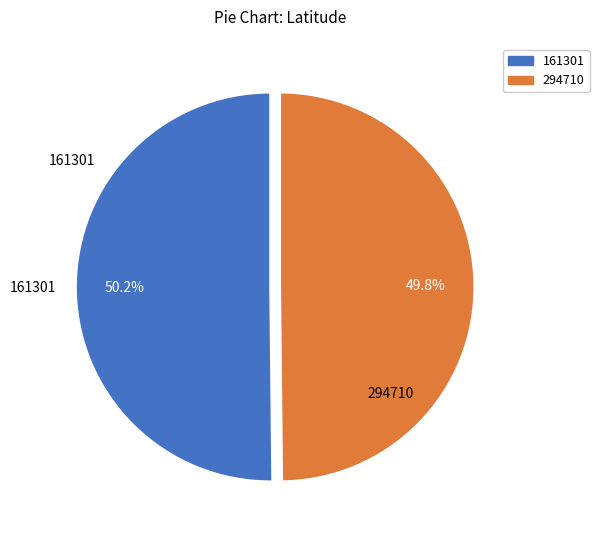

Is the sum of 161301 and 294710 greater than half?

Yes